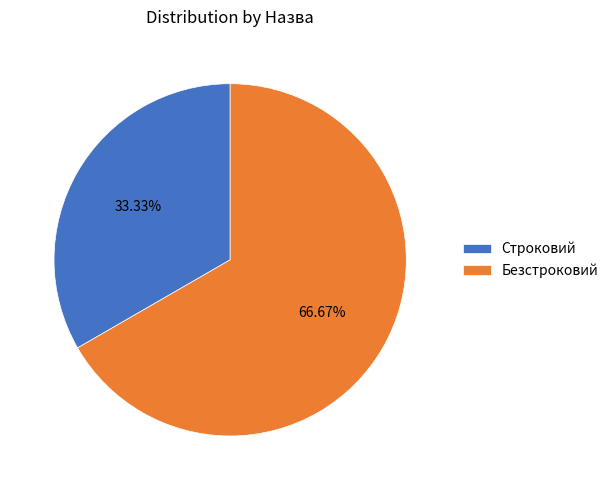

What is the largest slice in the pie chart?

Безстроковий